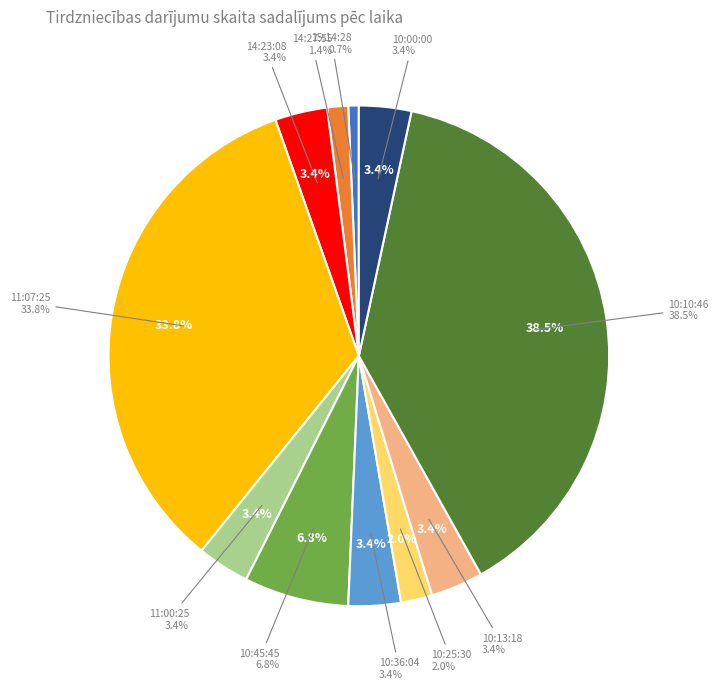

Combined, do 10:13:18 and 14:27:55 account for over 50%?

No